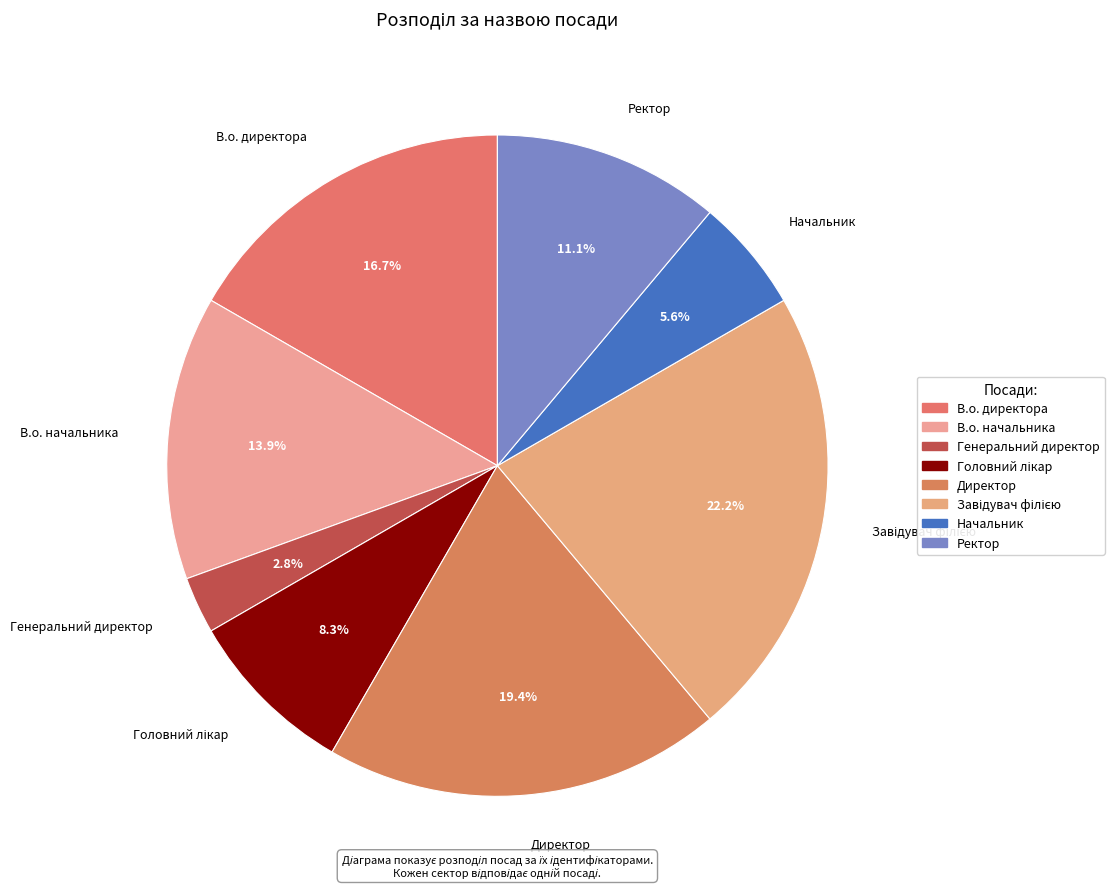

Combined, do Начальник and В.о. начальника account for over 50%?

No